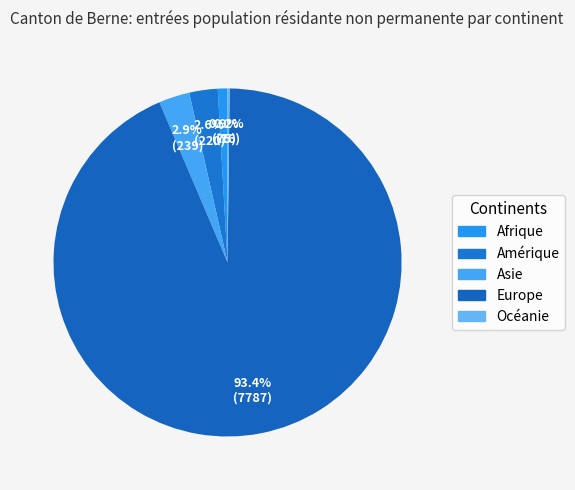

Count the number of slices in the pie.

5